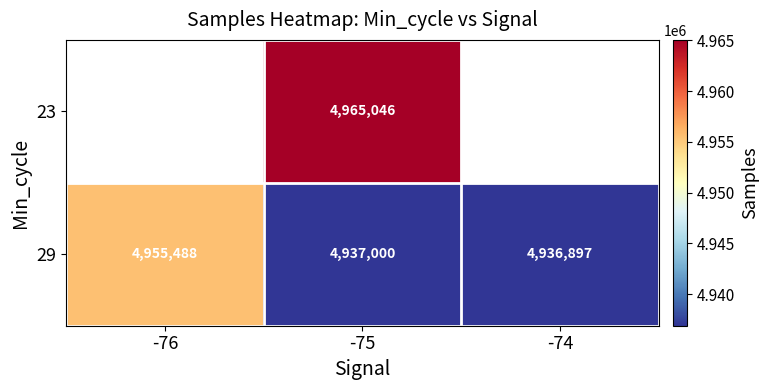

At which label is 29 closest to 4946192?

-75